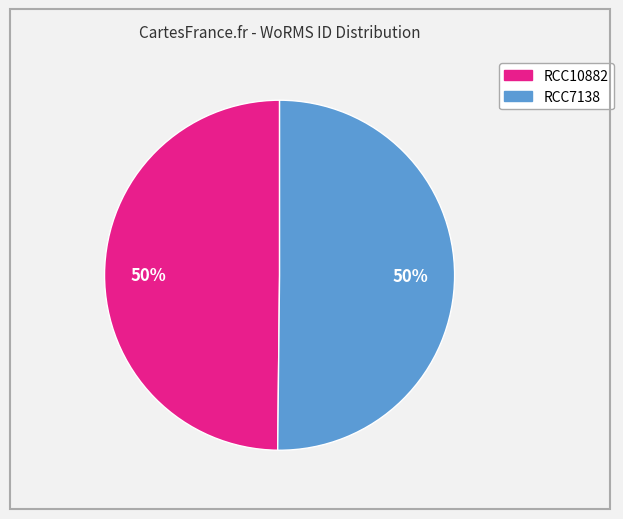

What is the ratio of the value at RCC7138 to the value at RCC10882?

1.0